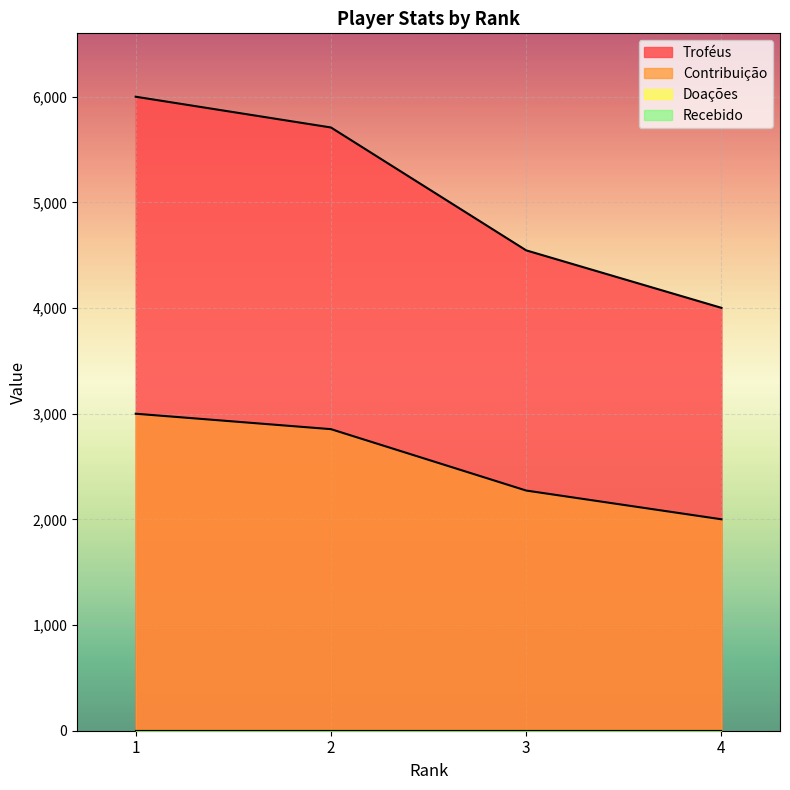

What is the maximum value shown in the chart?

6000